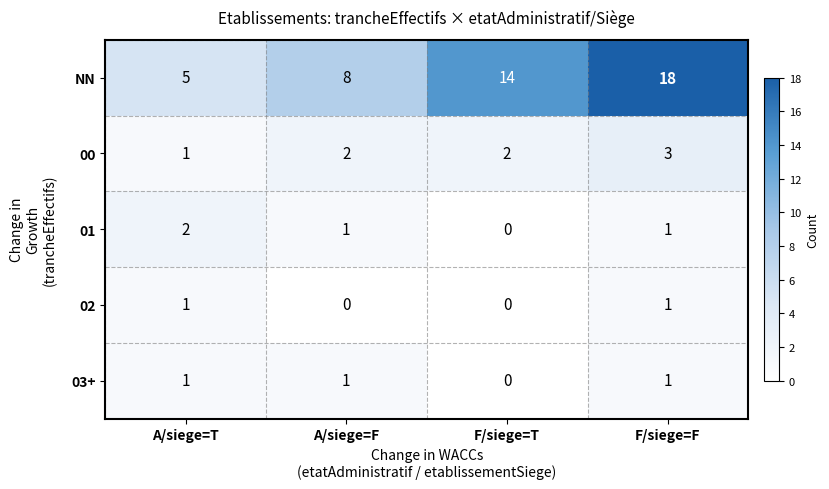

The 00 series shows 2 at A/siege=F. True or false?

True